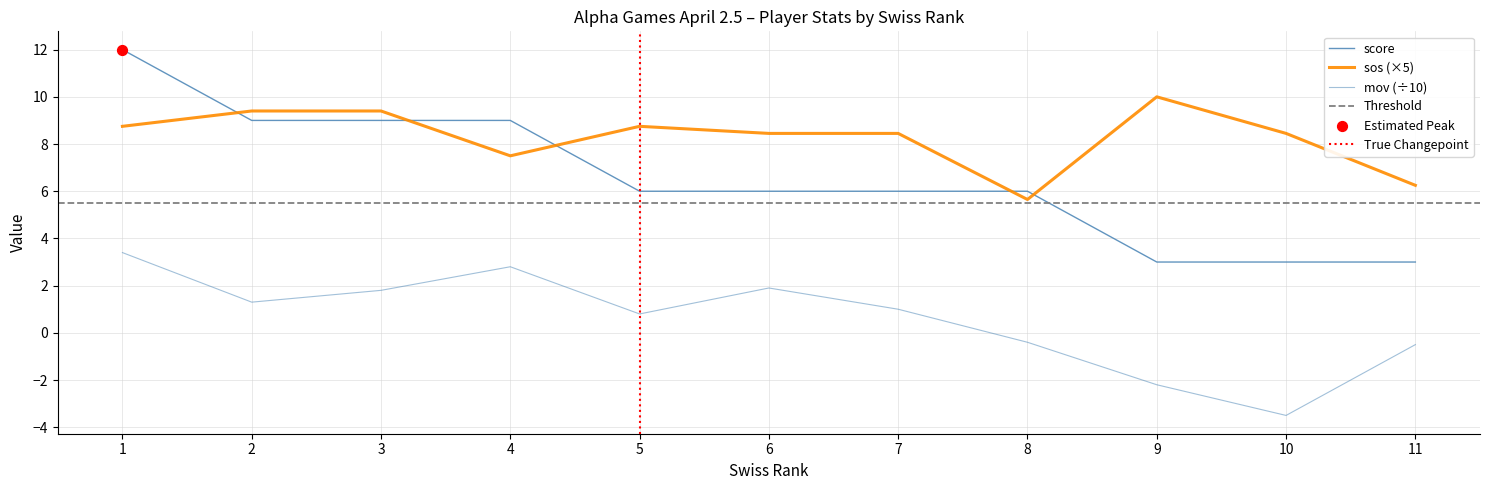

At how many categories does at least one series exceed 0?

11